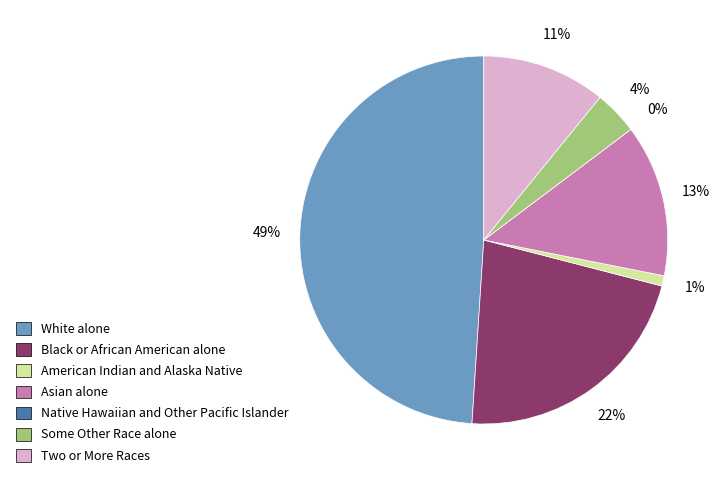

True or false: American Indian and Alaska Native accounts for 9% of the total.

False